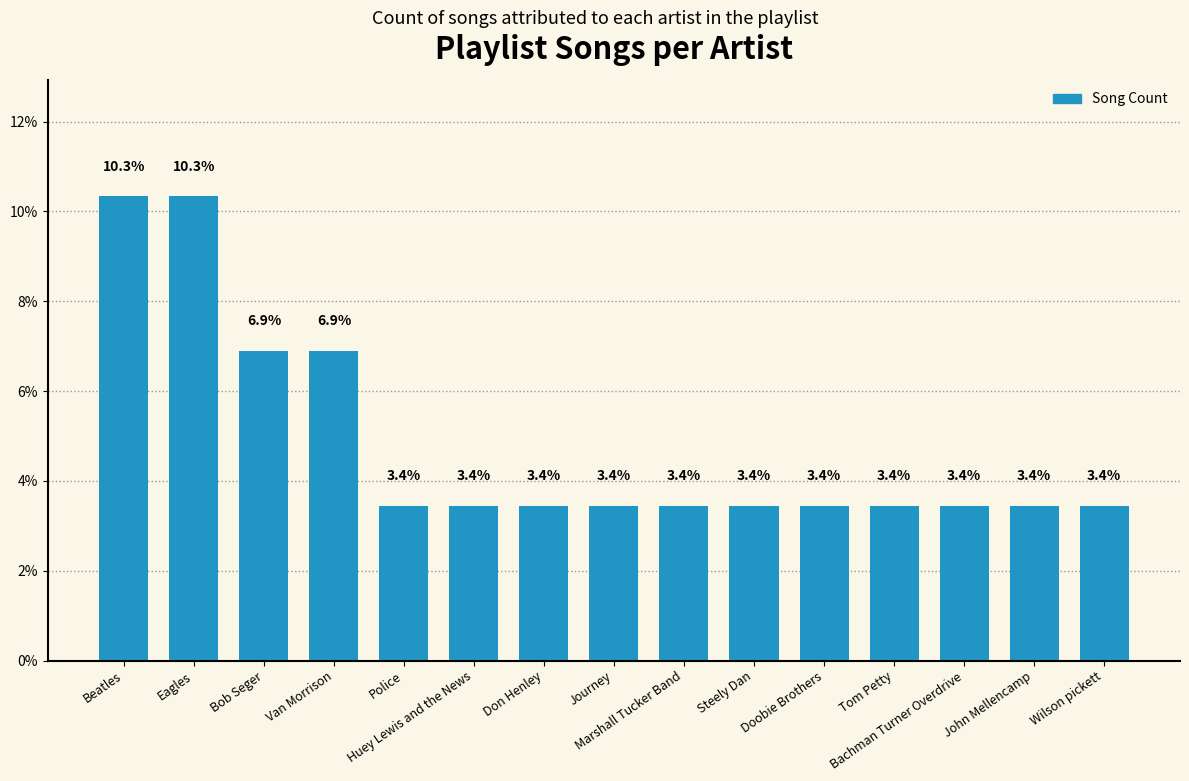

Approximately how many times larger is the value at Police compared to Beatles?

0.3